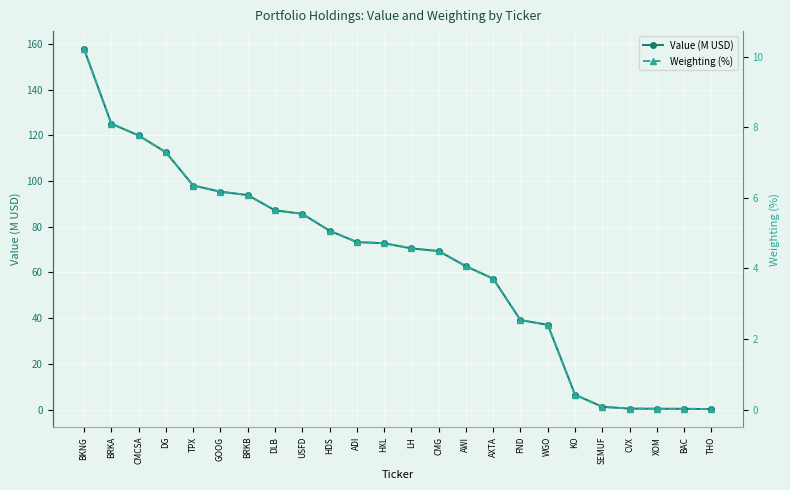

Reading left to right, list all the values displayed in this chart.

Value (M USD): BKNG=157.8	BRKA=125.1	CMCSA=120.0	DG=112.6	TPX=98.1	GOOG=95.3	BRKB=93.9	DLB=87.2	USFD=85.7	HDS=78.3	ADI=73.3	HXL=72.8	LH=70.5	CMG=69.4	AWI=62.7	AXTA=57.3	FND=39.1	WGO=37.1	KO=6.5	SEMUF=1.2	CVX=0.4	XOM=0.3	BAC=0.3	THO=0.2
Weighting (%): BKNG=10.2	BRKA=8.1	CMCSA=7.8	DG=7.3	TPX=6.3	GOOG=6.2	BRKB=6.1	DLB=5.6	USFD=5.5	HDS=5.1	ADI=4.7	HXL=4.7	LH=4.6	CMG=4.5	AWI=4.1	AXTA=3.7	FND=2.5	WGO=2.4	KO=0.4	SEMUF=0.1	CVX=0.0	XOM=0.0	BAC=0.0	THO=0.0